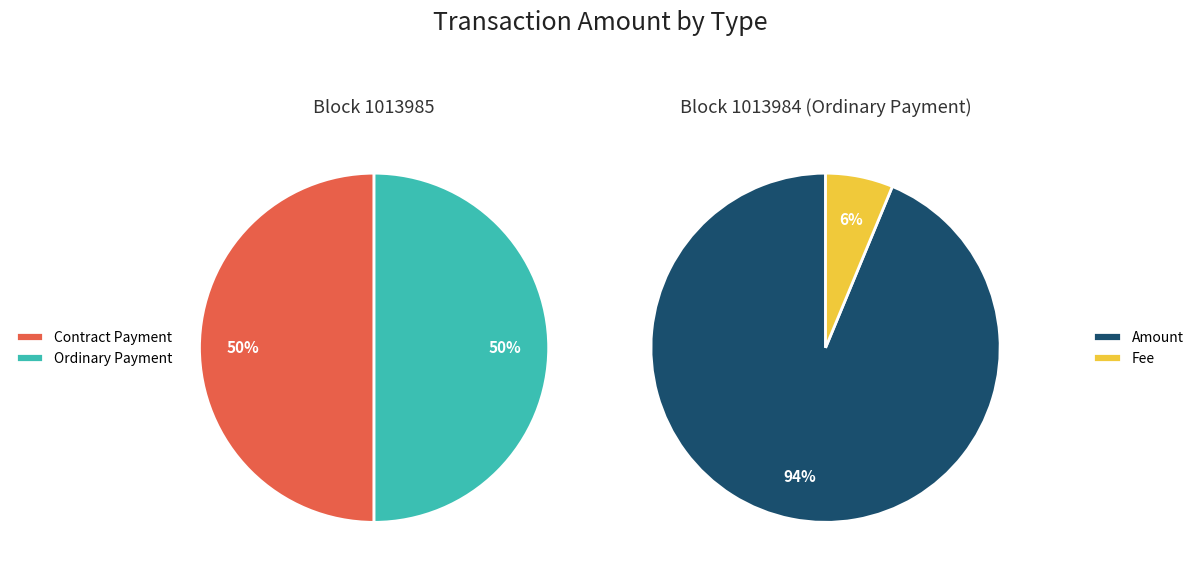

Does Contract Payment account for over 50% of the chart?

No